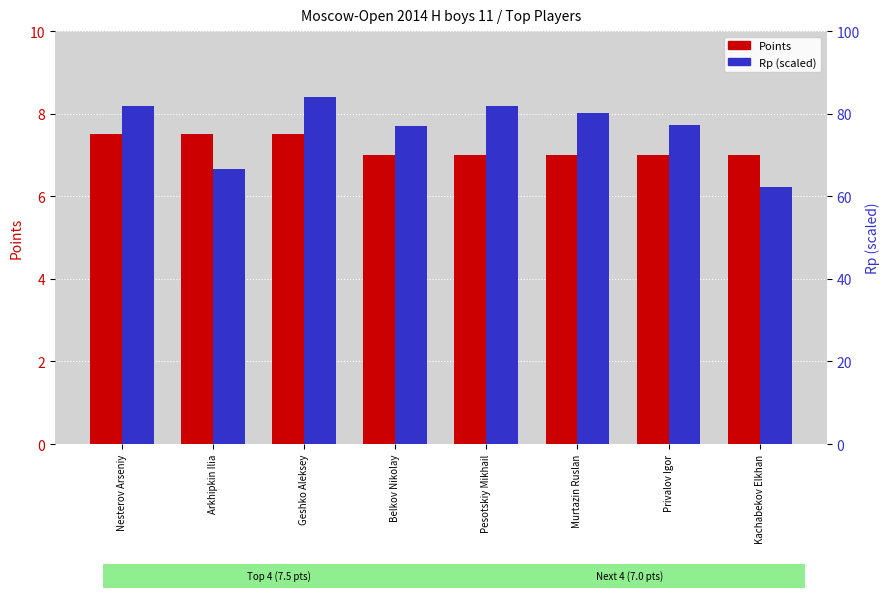

How many groups of bars are there?

8